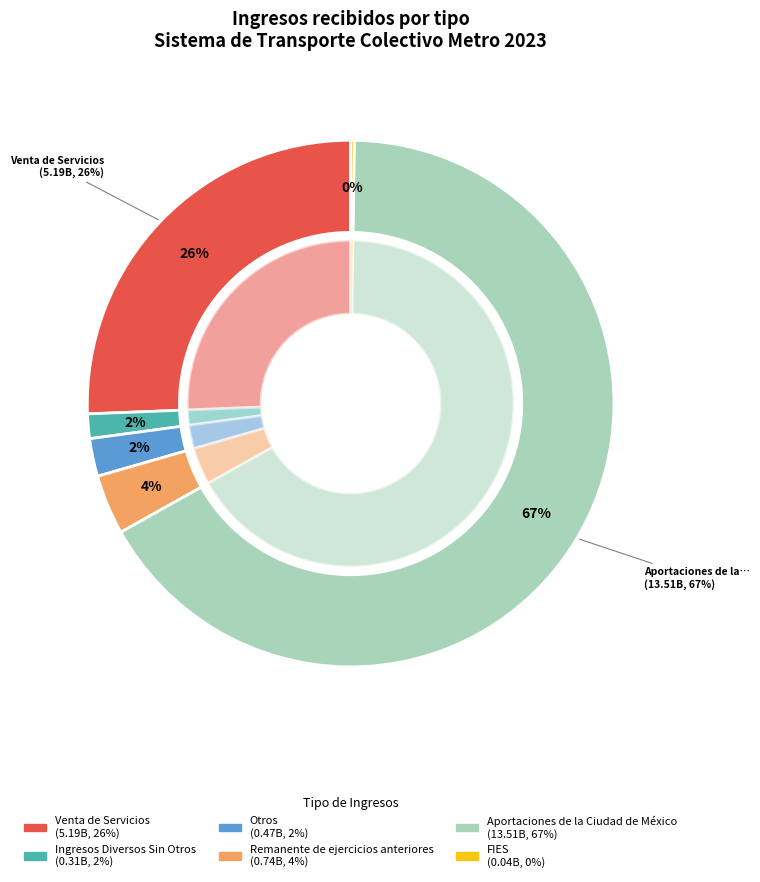

Between Ingresos Diversos Sin Otros and FIES, which is larger?

Ingresos Diversos Sin Otros